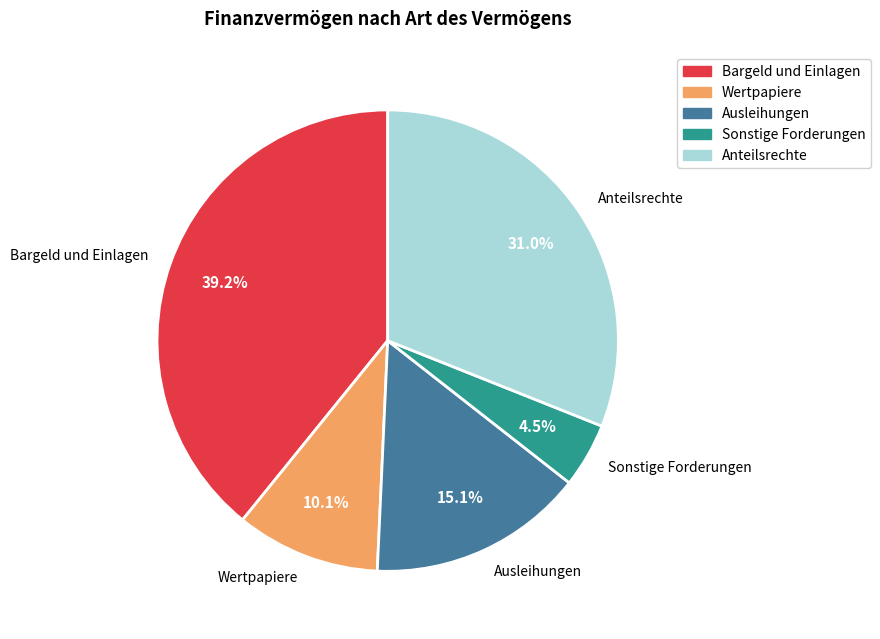

Combined, do Anteilsrechte and Bargeld und Einlagen account for over 50%?

Yes